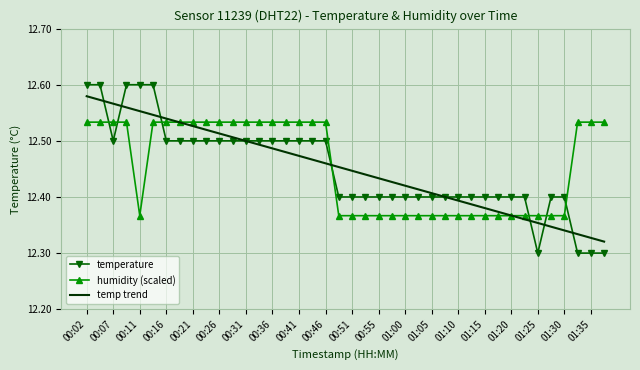

Rank the series by their maximum value, from highest to lowest.

temperature, temp trend, humidity (scaled)